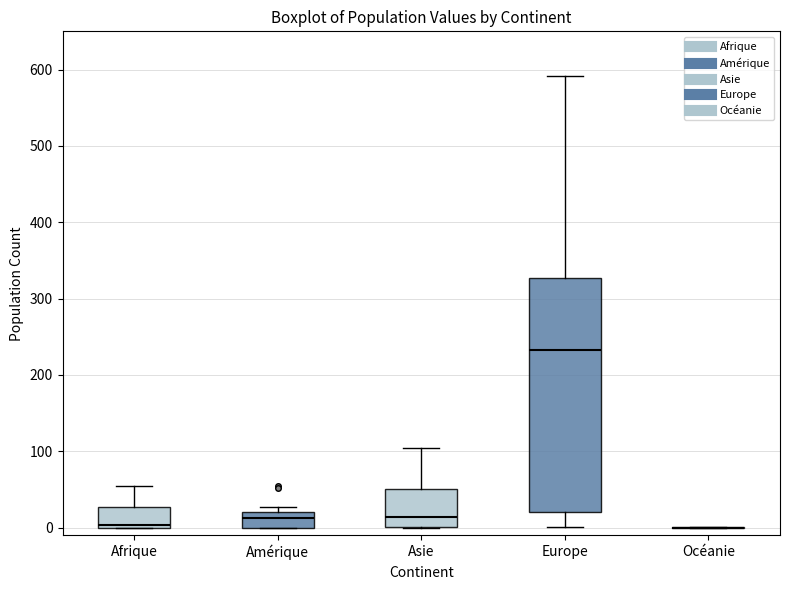

Reading left to right, transcribe this box plot: for each box, give where its median line is, the range the box spans, and where its two whiskers end, as read against the y-axis. The values are not printed on the chart, so give them approximately, as read against the axis.

Afrique: median 0, box 0 to 30, whiskers 0 to 50
Amérique: median 10, box 0 to 20, whiskers 0 to 30
Asie: median 10, box 0 to 50, whiskers 0 to 100
Europe: median 230, box 20 to 330, whiskers 0 to 590
Océanie: box collapsed to a line at 0, whiskers 0 to 0